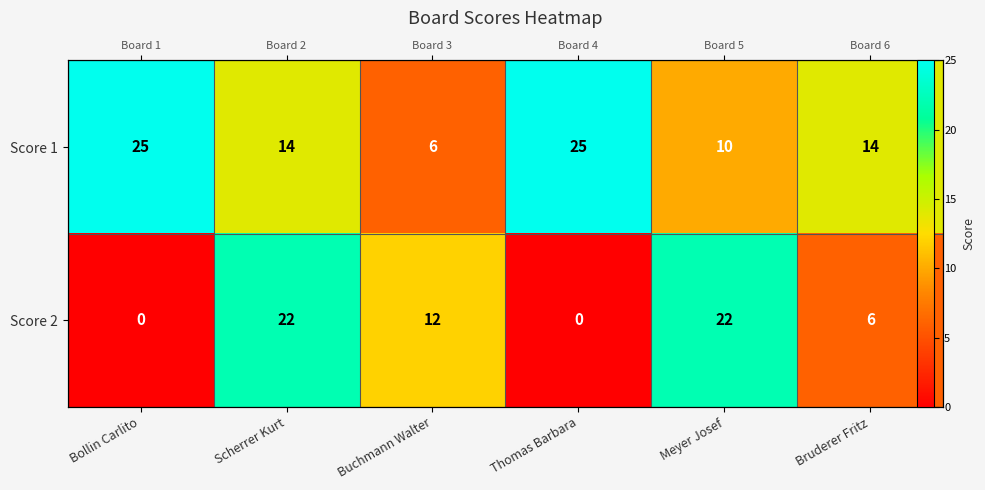

The Score 2 series shows 22 at Meyer Josef. True or false?

True